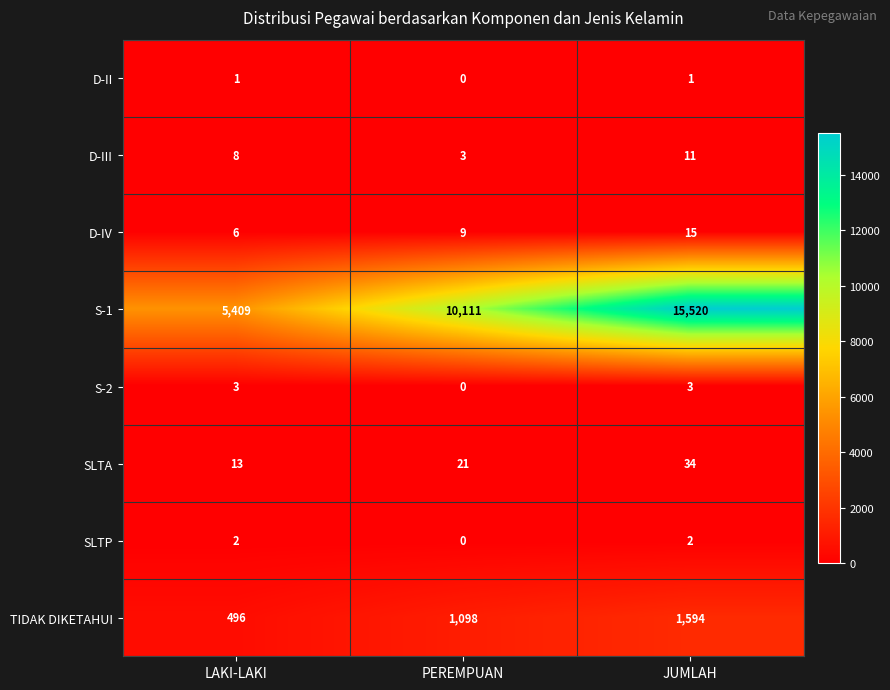

Which series changed the most between LAKI-LAKI and JUMLAH?

S-1